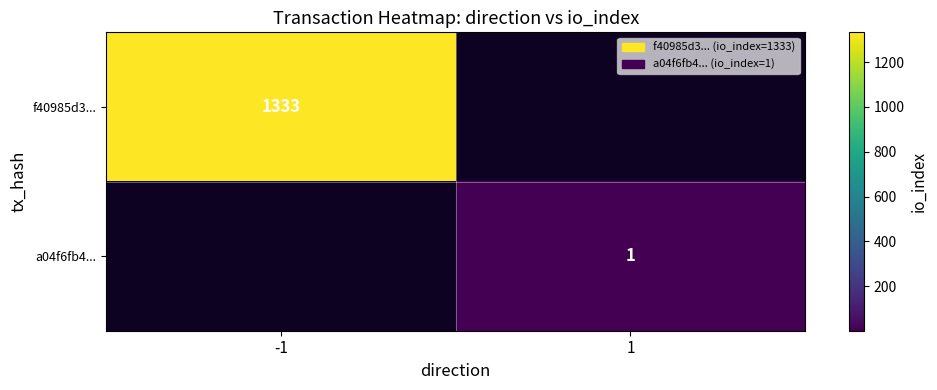

Is it true that a04f6fb4... equals 2 at 1?

False